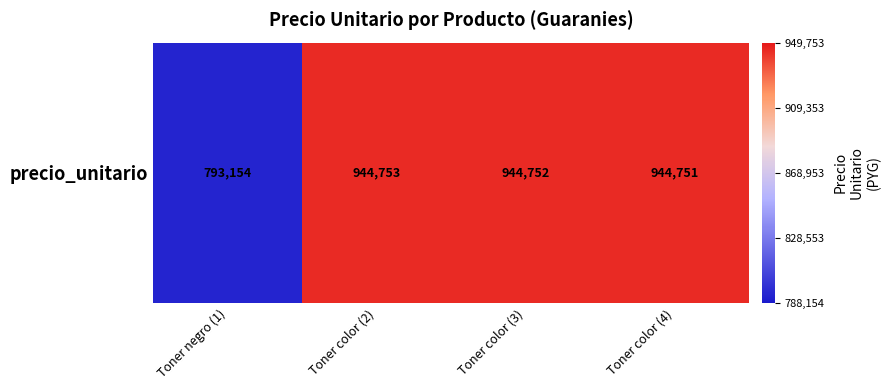

List the labels in order of value, largest first.

Toner color (2), Toner color (3), Toner color (4), Toner negro (1)